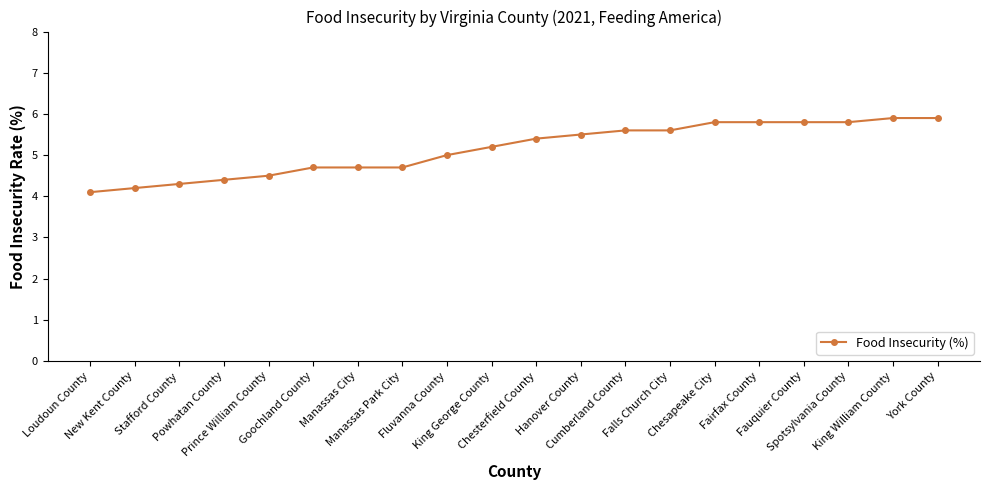

Does the chart have visible grid lines?

No